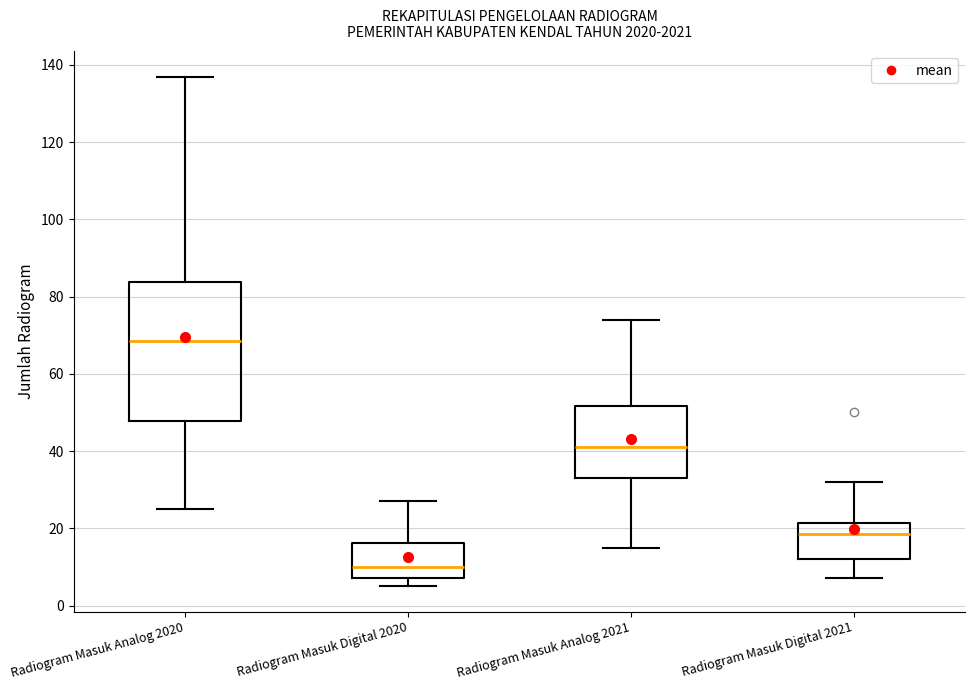

Comparing the boxes themselves (not the whiskers), which one is the tallest?

Radiogram Masuk Analog 2020